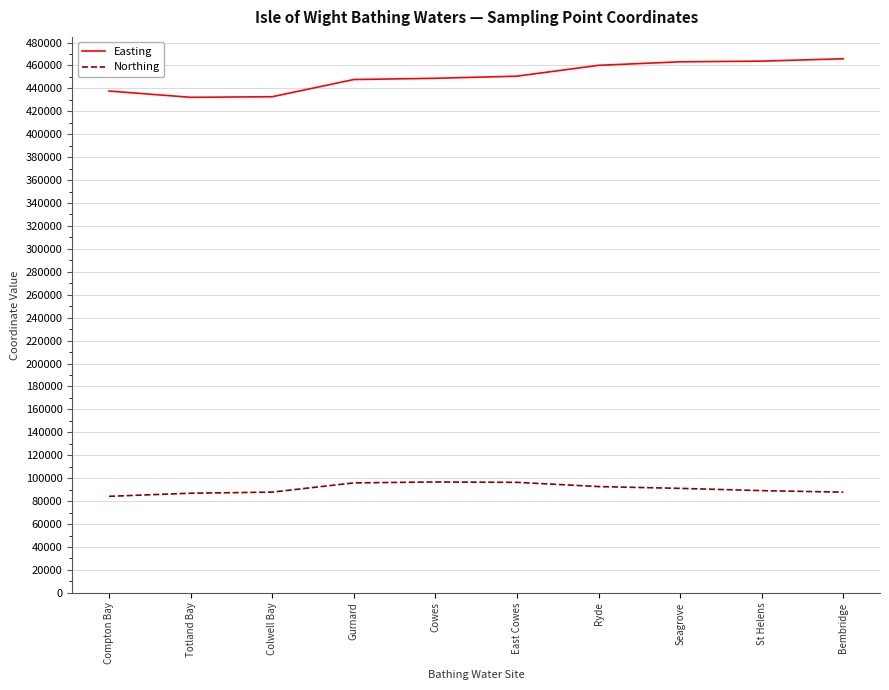

List the series in order of their peak value, highest first.

Easting, Northing